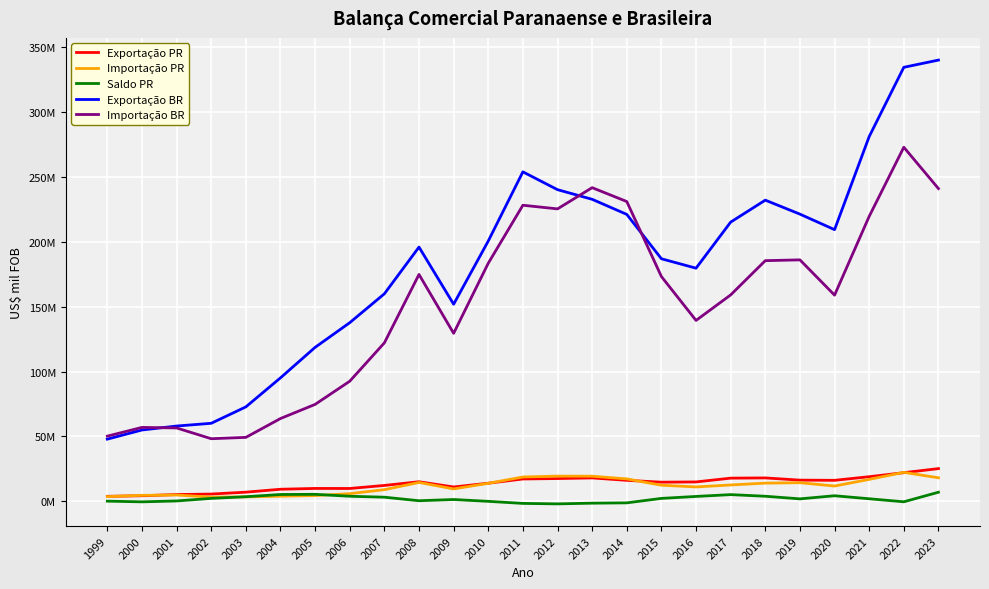

How many interior local valleys does the Exportação BR series have?

3